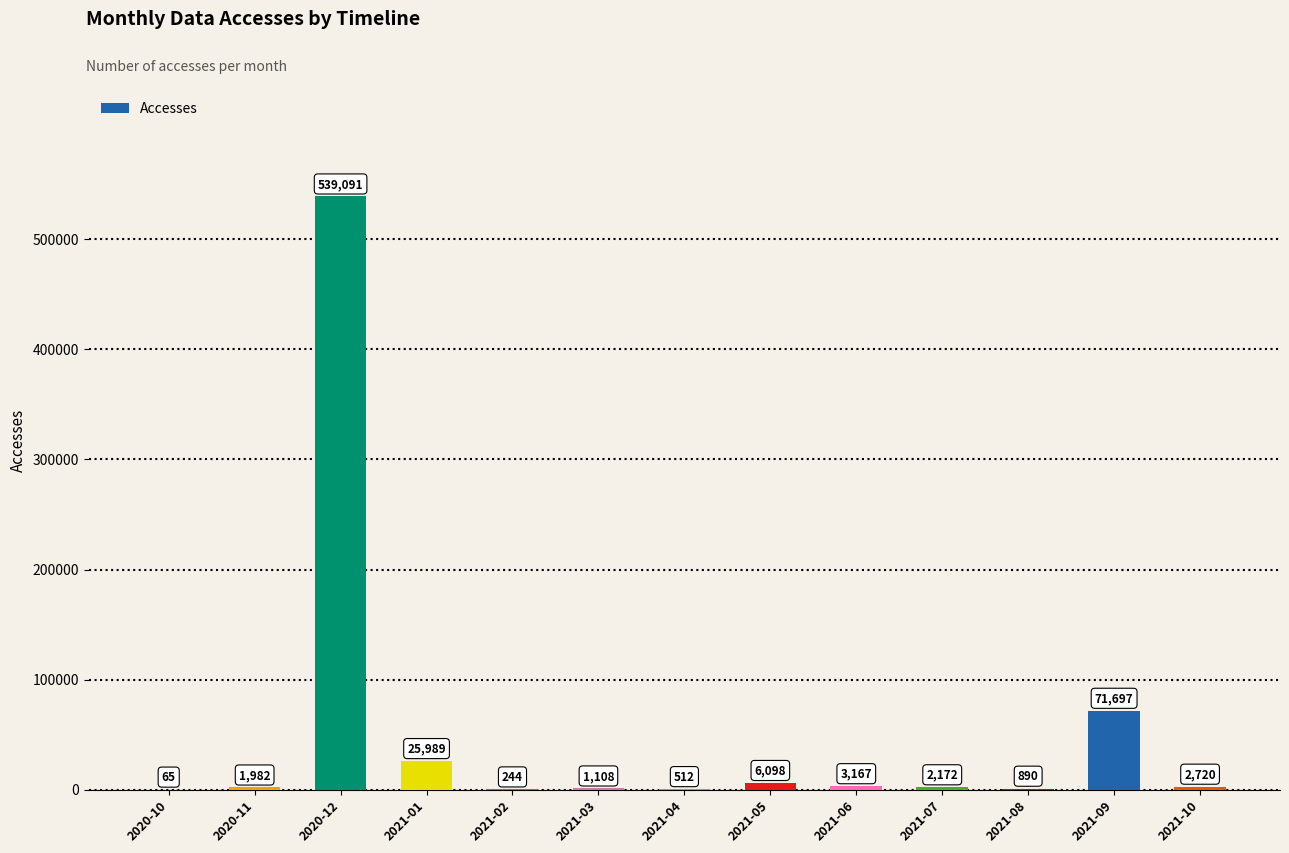

Reading left to right, transcribe all the data shown in this chart.

65	1982	539091	25989	244	1108	512	6098	3167	2172	890	71697	2720